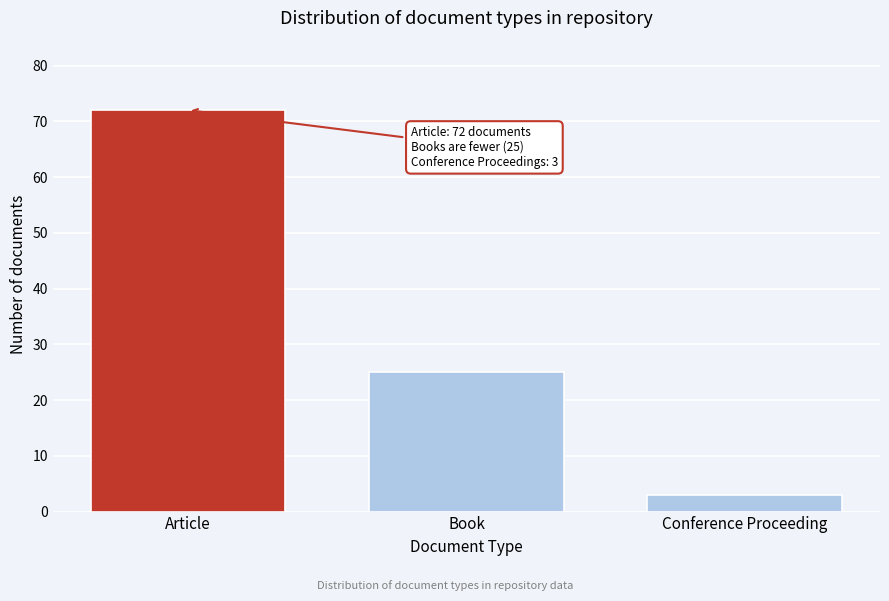

Reading left to right, list all the values displayed in this chart.

Article=72	Book=25	Conference Proceeding=3